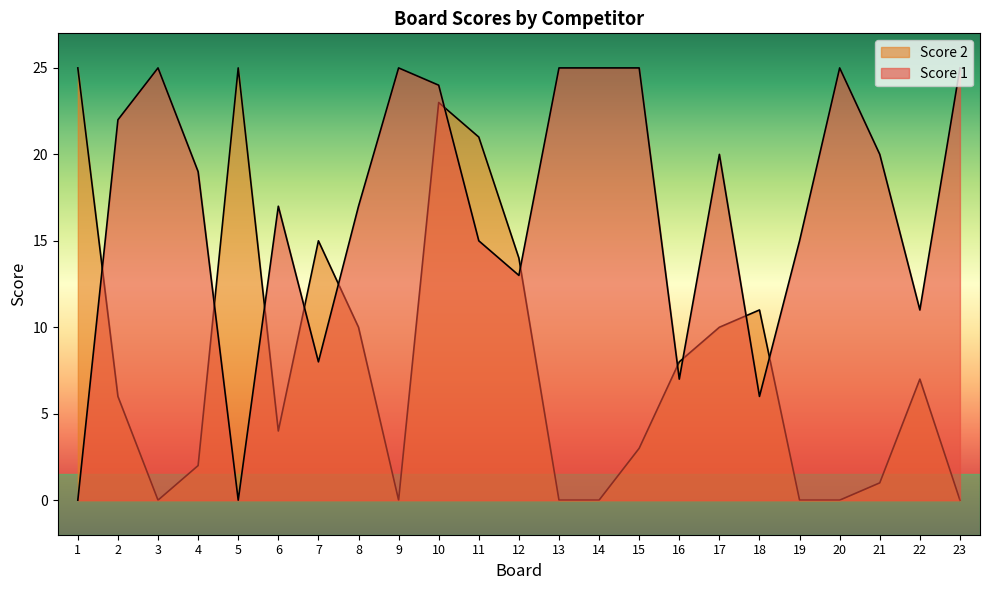

What is the difference between the maximum and second lowest values in the Score 1 series?

25